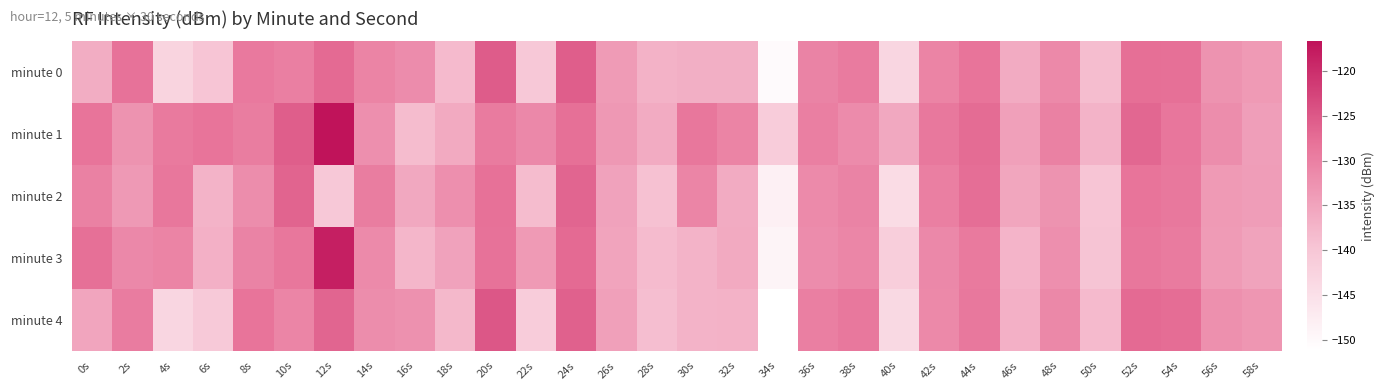

Reading left to right, what are all the values shown in this chart?

minute 0: 0s=-136.4	2s=-128.0	4s=-142.6	6s=-139.8	8s=-129.1	10s=-129.8	12s=-127.1	14s=-130.5	16s=-131.7	18s=-138.3	20s=-125.4	22s=-140.3	24s=-125.7	26s=-133.8	28s=-137.1	30s=-136.6	32s=-136.6	34s=-150.3	36s=-130.4	38s=-129.2	40s=-143.0	42s=-130.5	44s=-128.3	46s=-136.1	48s=-131.3	50s=-138.6	52s=-127.7	54s=-127.9	56s=-132.7	58s=-133.6
minute 1: 0s=-128.4	2s=-132.7	4s=-129.1	6s=-128.4	8s=-129.6	10s=-125.6	12s=-116.7	14s=-132.1	16s=-138.5	18s=-135.9	20s=-129.3	22s=-131.2	24s=-127.8	26s=-133.4	28s=-136.1	30s=-128.7	32s=-130.5	34s=-141.2	36s=-129.8	38s=-131.6	40s=-135.7	42s=-128.9	44s=-127.3	46s=-134.5	48s=-130.1	50s=-137.2	52s=-126.8	54s=-128.6	56s=-131.9	58s=-134.3
minute 2: 0s=-130.1	2s=-133.5	4s=-128.7	6s=-137.2	8s=-131.8	10s=-126.4	12s=-140.3	14s=-129.6	16s=-135.7	18s=-132.1	20s=-127.9	22s=-138.4	24s=-126.5	26s=-134.8	28s=-139.2	30s=-130.7	32s=-136.1	34s=-148.3	36s=-131.5	38s=-130.4	40s=-144.2	42s=-129.8	44s=-127.6	46s=-135.3	48s=-132.7	50s=-139.8	52s=-128.2	54s=-128.9	56s=-133.6	58s=-134.1
minute 3: 0s=-127.8	2s=-131.2	4s=-130.5	6s=-136.9	8s=-130.4	10s=-128.7	12s=-118.3	14s=-131.5	16s=-137.6	18s=-134.8	20s=-128.1	22s=-133.6	24s=-127.2	26s=-135.1	28s=-138.3	30s=-137.2	32s=-135.9	34s=-149.1	36s=-131.7	38s=-130.8	40s=-141.5	42s=-131.2	44s=-129.1	46s=-137.4	48s=-132.1	50s=-139.5	52s=-128.7	54s=-129.3	56s=-133.8	58s=-134.9
minute 4: 0s=-135.2	2s=-129.4	4s=-143.1	6s=-140.6	8s=-128.3	10s=-130.7	12s=-126.5	14s=-131.8	16s=-132.4	18s=-137.9	20s=-124.9	22s=-141.2	24s=-126.1	26s=-134.6	28s=-138.7	30s=-137.3	32s=-137.1	34s=-151.2	36s=-129.8	38s=-128.9	40s=-143.7	42s=-131.3	44s=-128.9	46s=-136.8	48s=-131.0	50s=-138.2	52s=-127.1	54s=-127.4	56s=-132.2	58s=-133.1